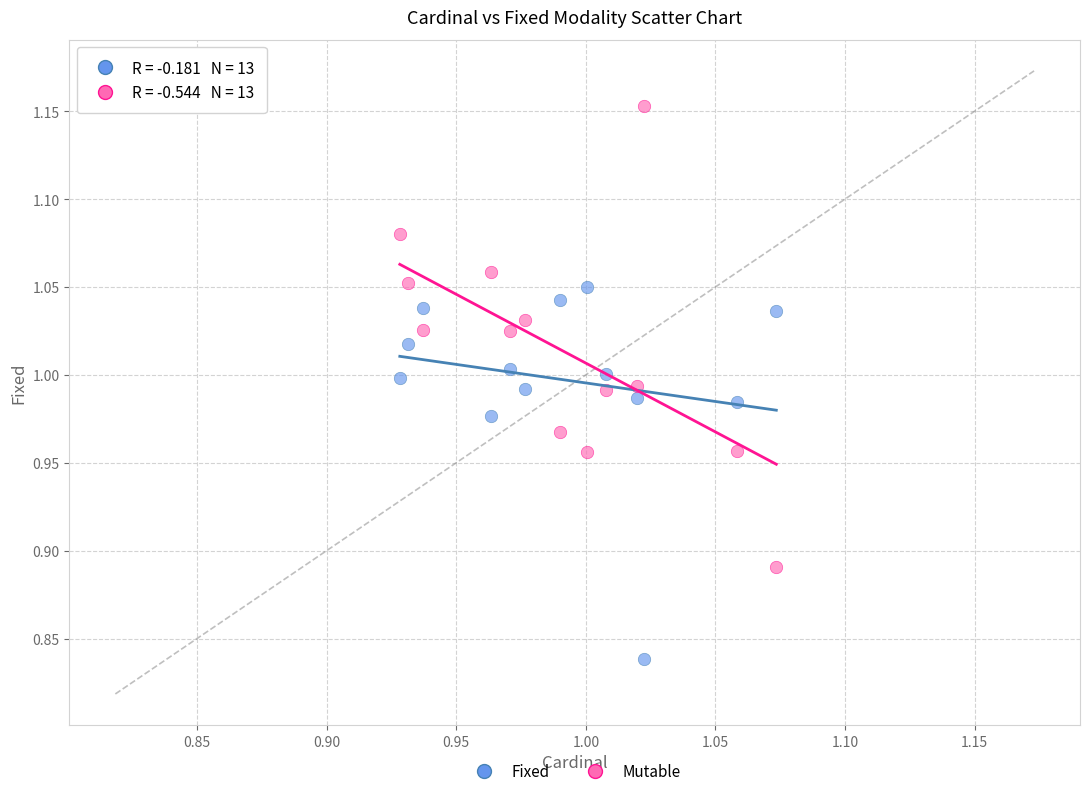

Which series has the largest Y range (max minus min)?

Mutable